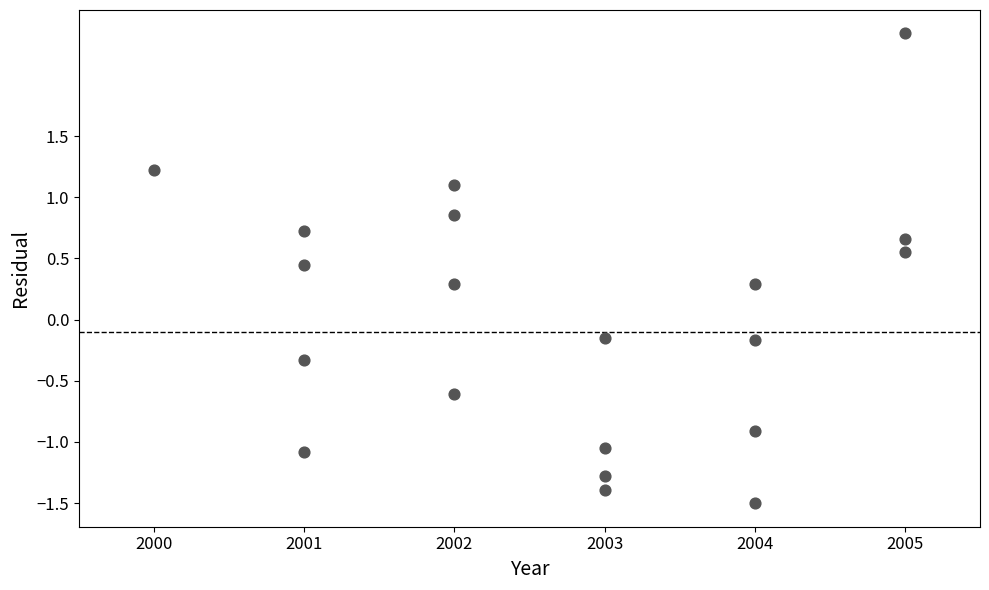

What is the range of X values (max minus min)?

5.0